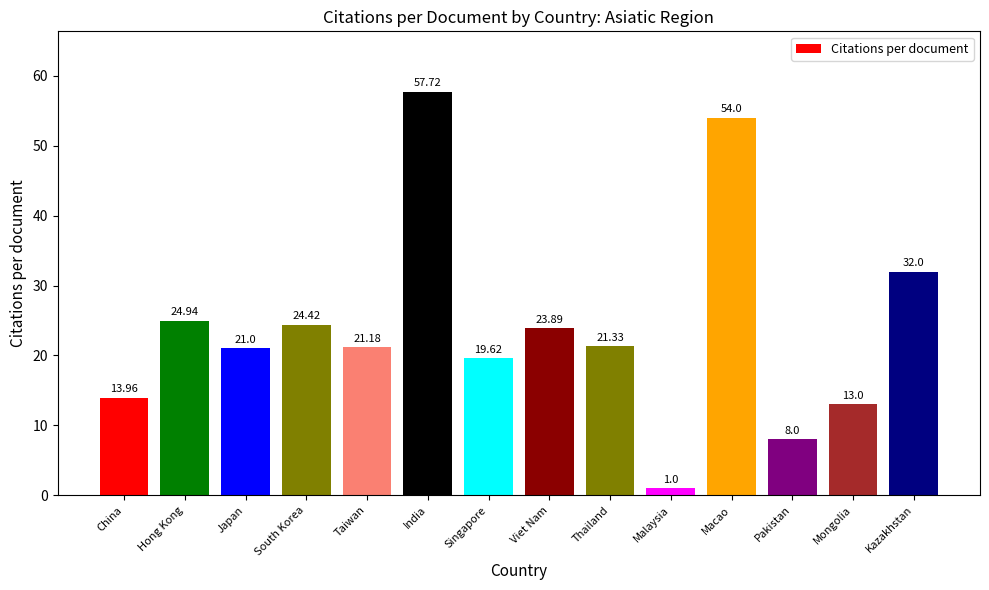

What is the sum of all values?

336.1